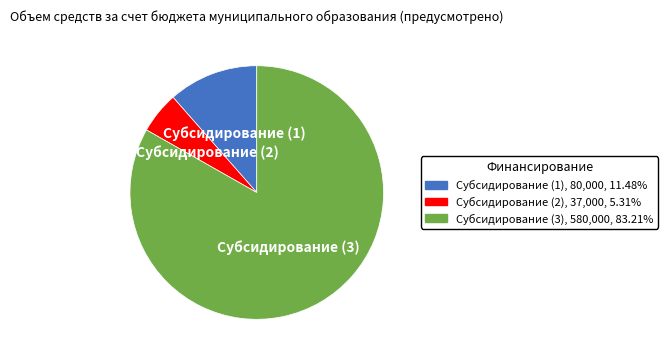

How many segments does this pie chart have?

3